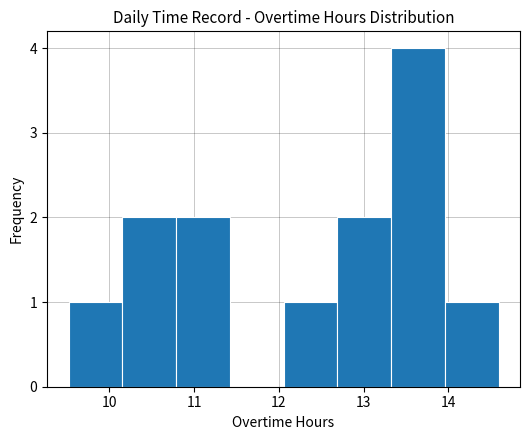

Which range on the x-axis has the tallest bar?

13.3 to 14.0